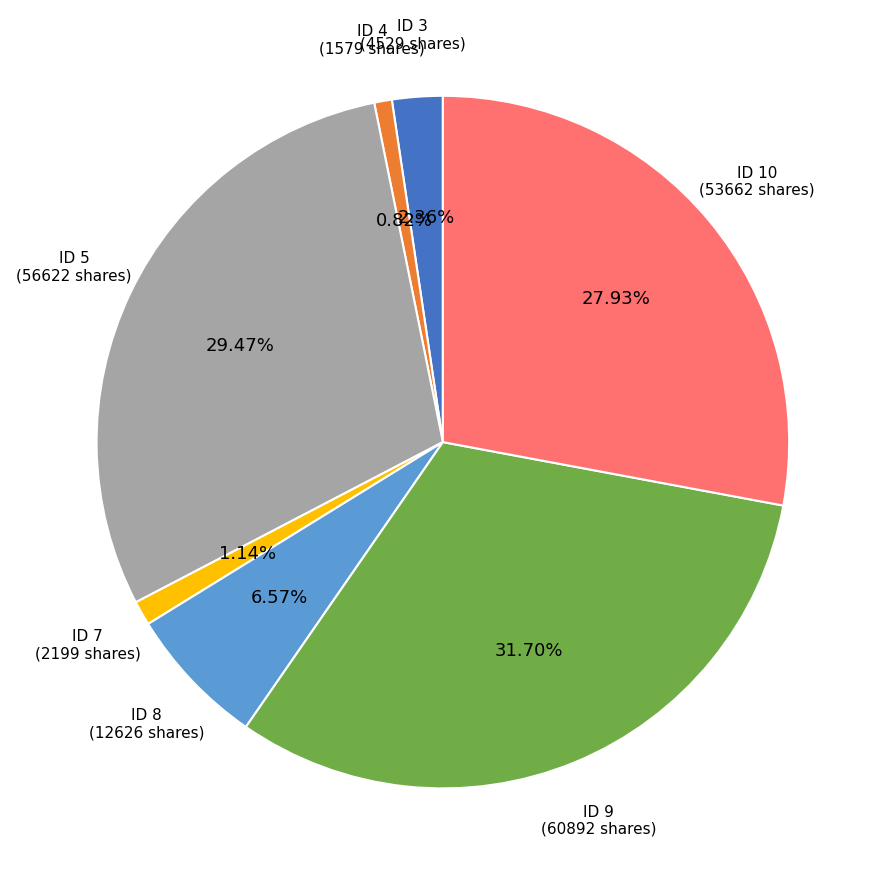

Does any single category account for the majority?

No